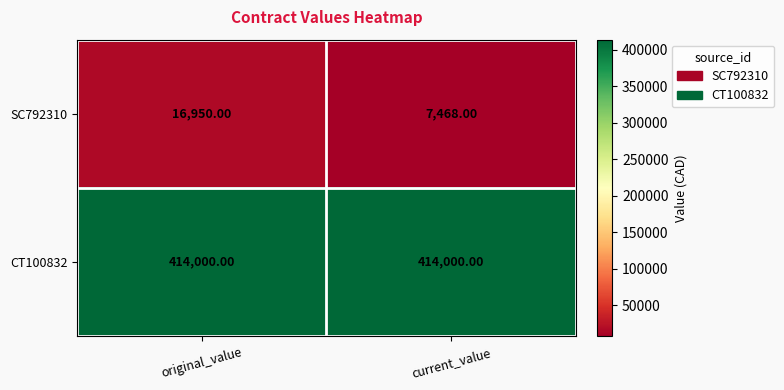

What is the sum of all SC792310 values?

24418